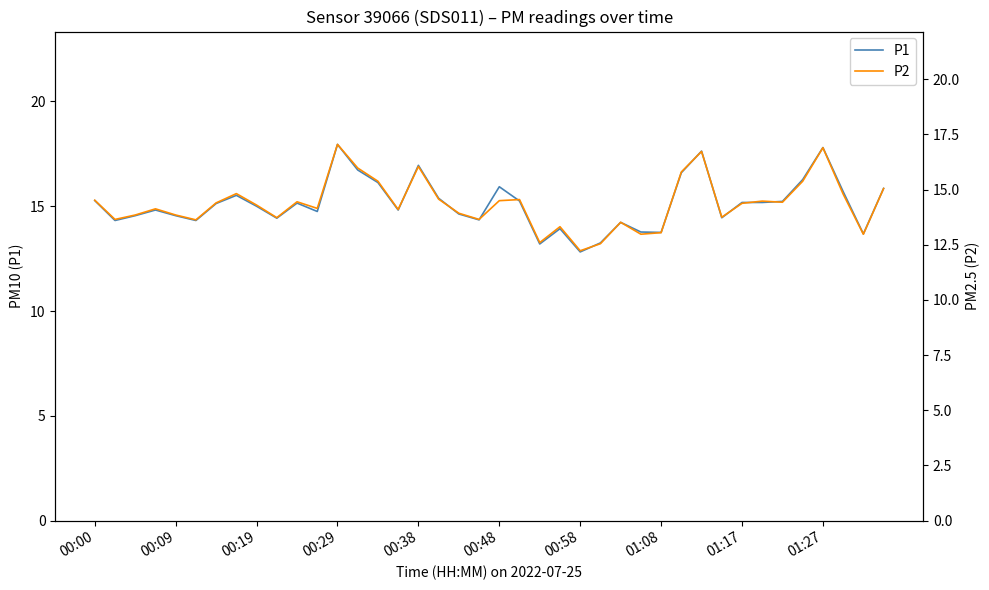

Rank the series by their maximum value, from highest to lowest.

P1, P2